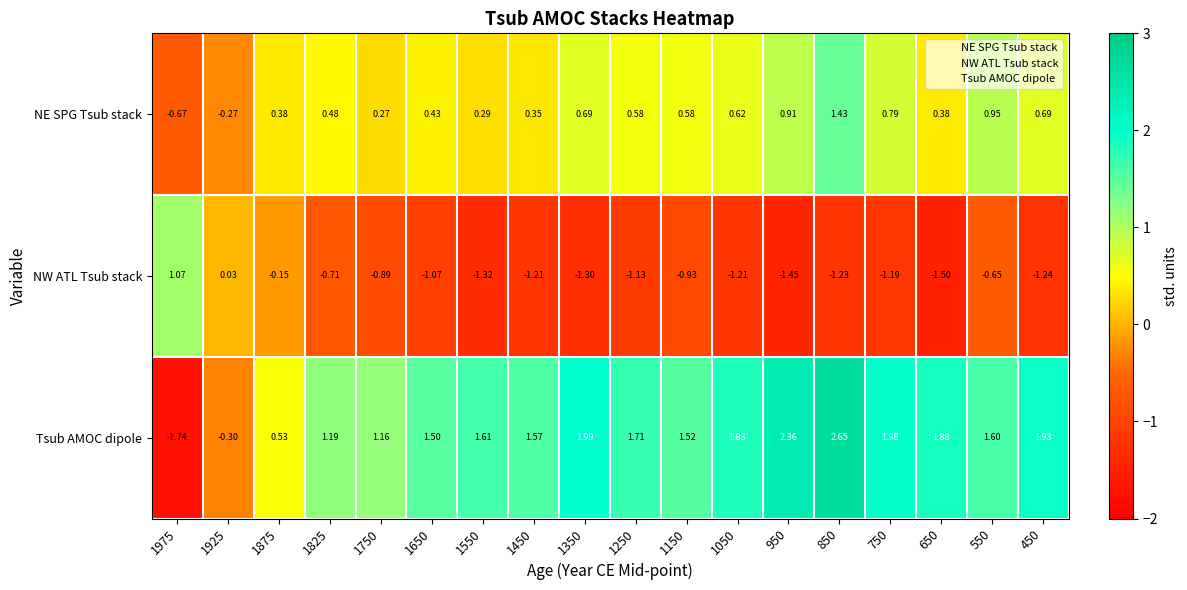

Rank the categories by Tsub AMOC dipole value from highest to lowest.

850, 950, 1350, 750, 450, 650, 1050, 1250, 1550, 550, 1450, 1150, 1650, 1825, 1750, 1875, 1925, 1975